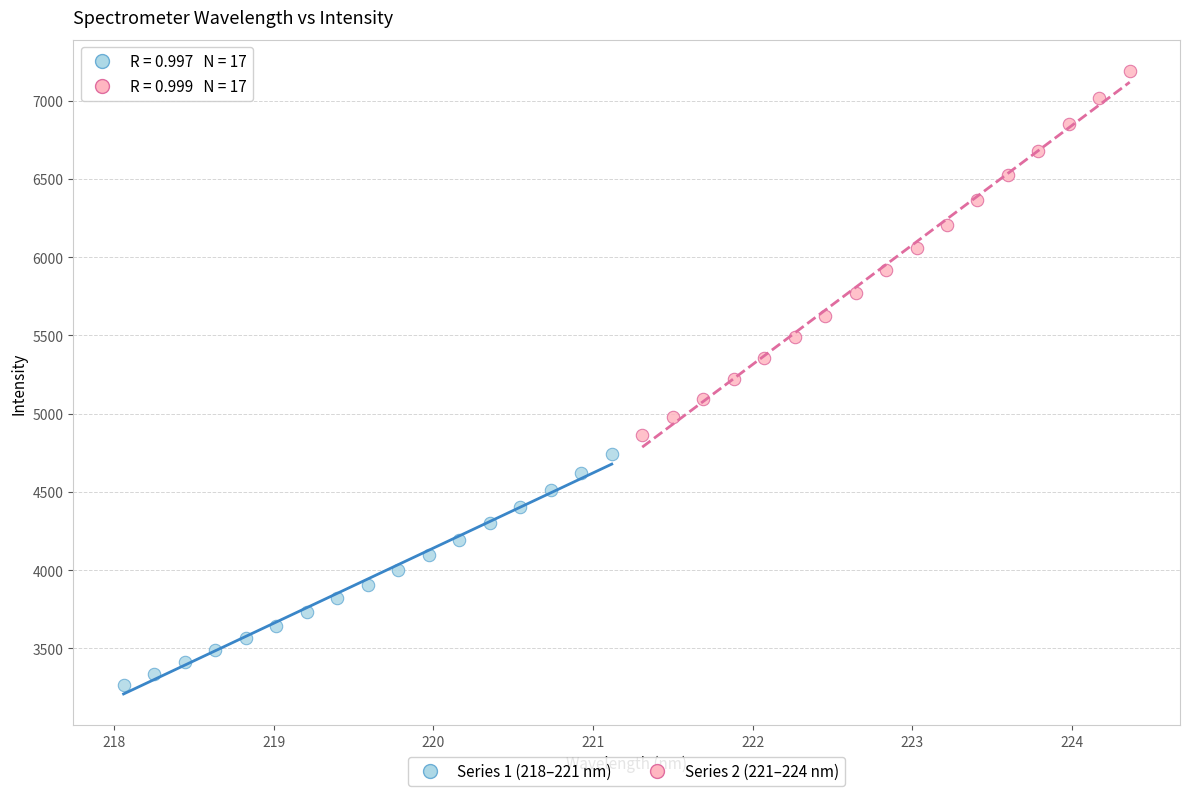

Which series contains the highest Y value?

Series 2 (221–224 nm)